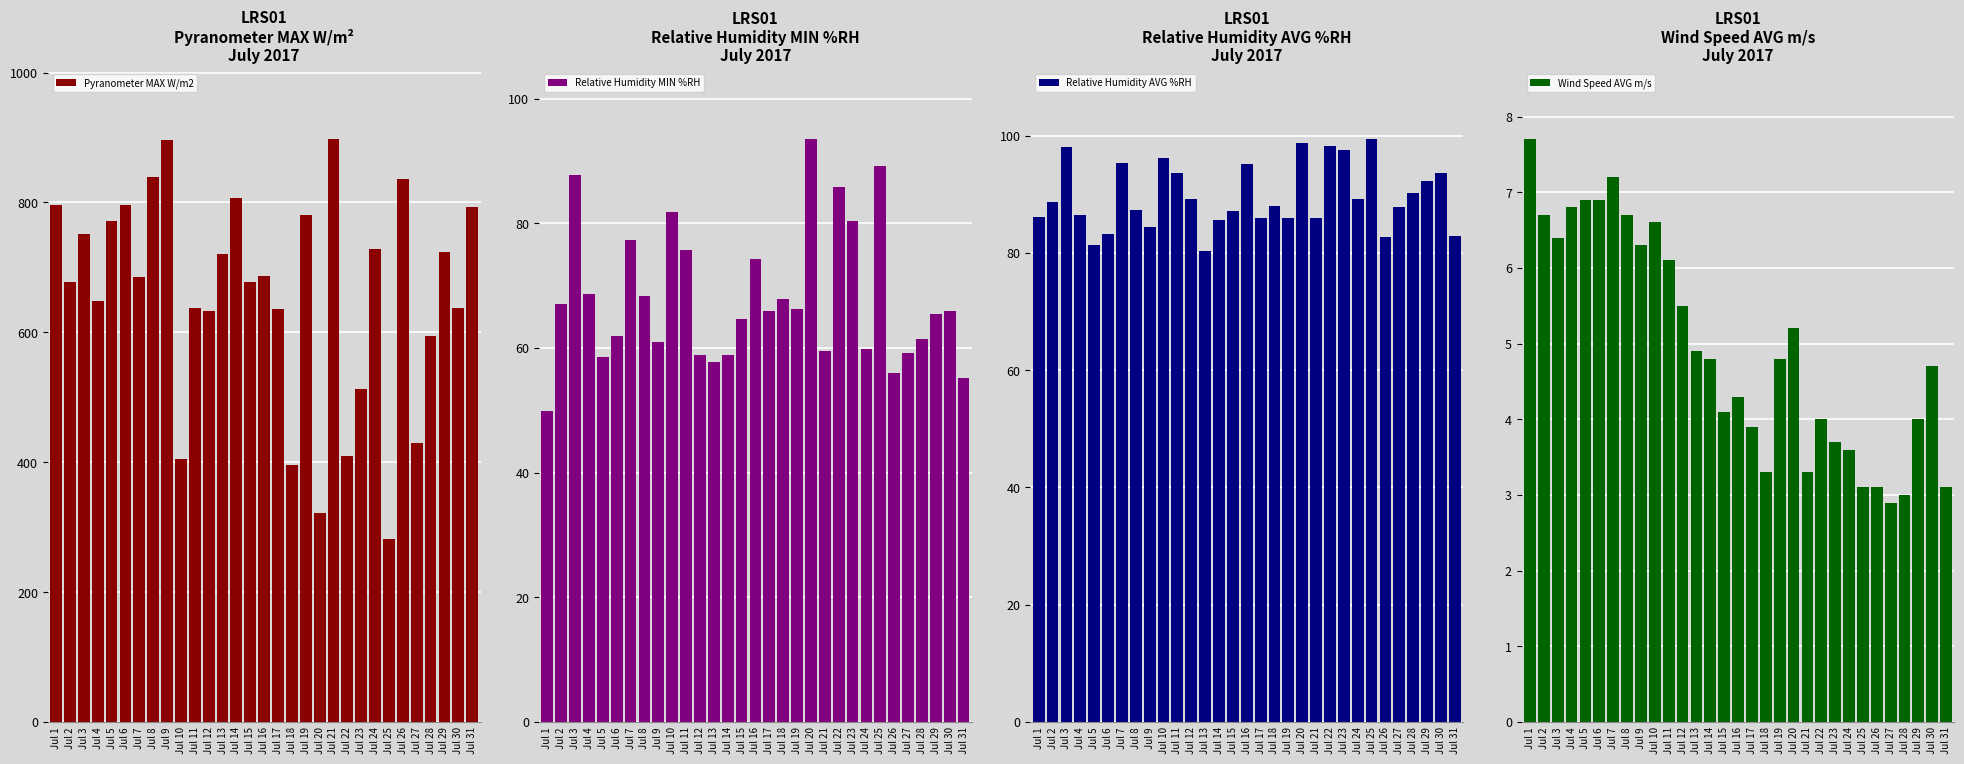

Which series has the largest total across all categories?

Pyranometer MAX W/m2